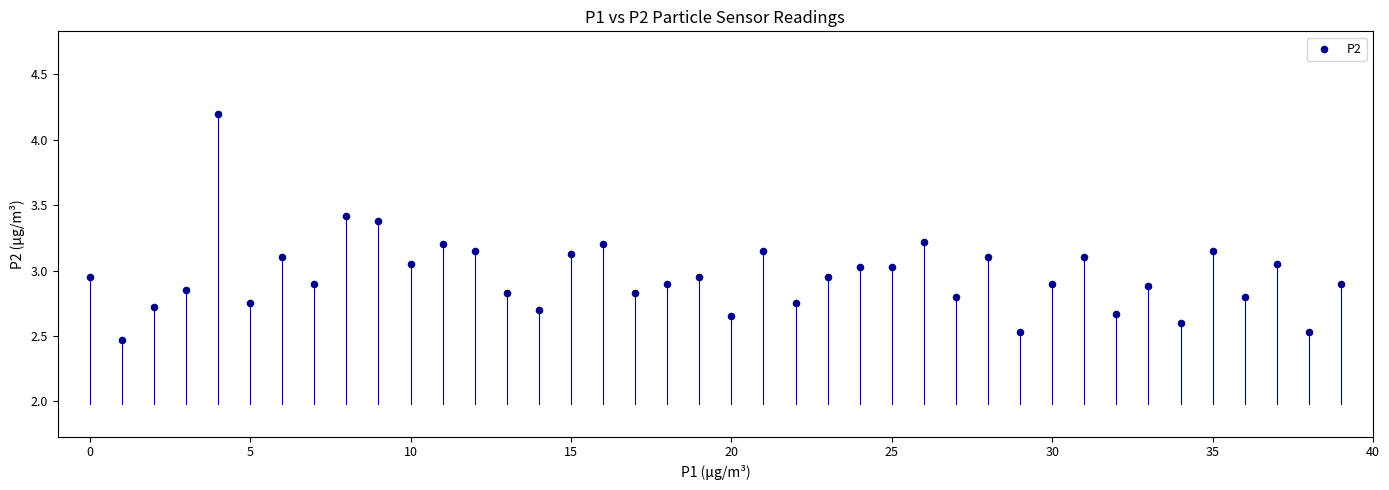

What is the range of Y values (max minus min)?

1.7